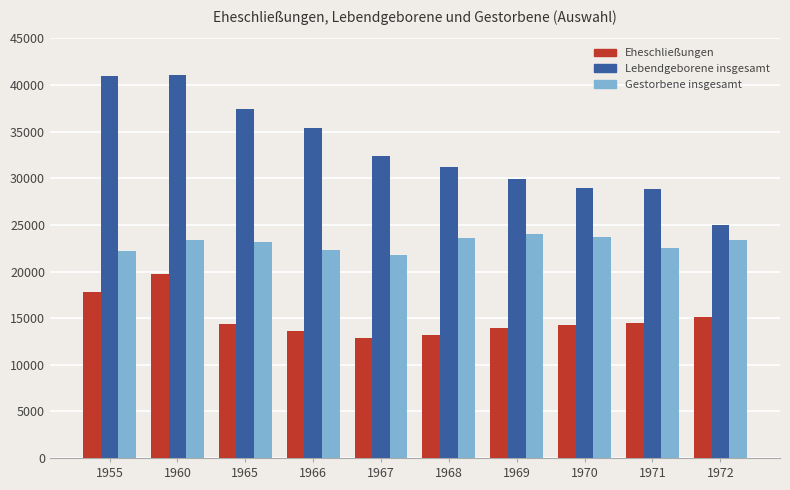

What are all the series names shown in the legend?

Eheschließungen, Lebendgeborene insgesamt, Gestorbene insgesamt